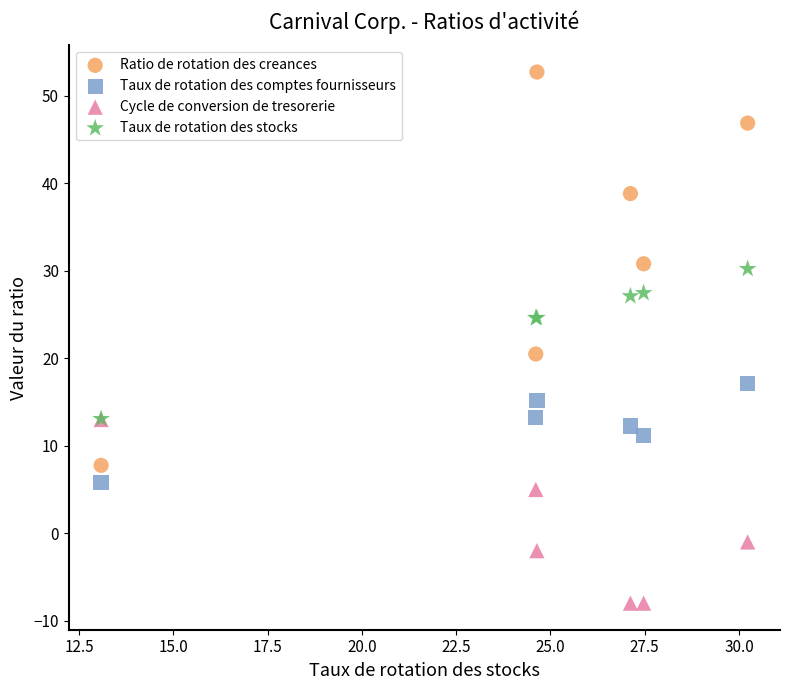

Across all series, what Y value is closest to 22?

20.5